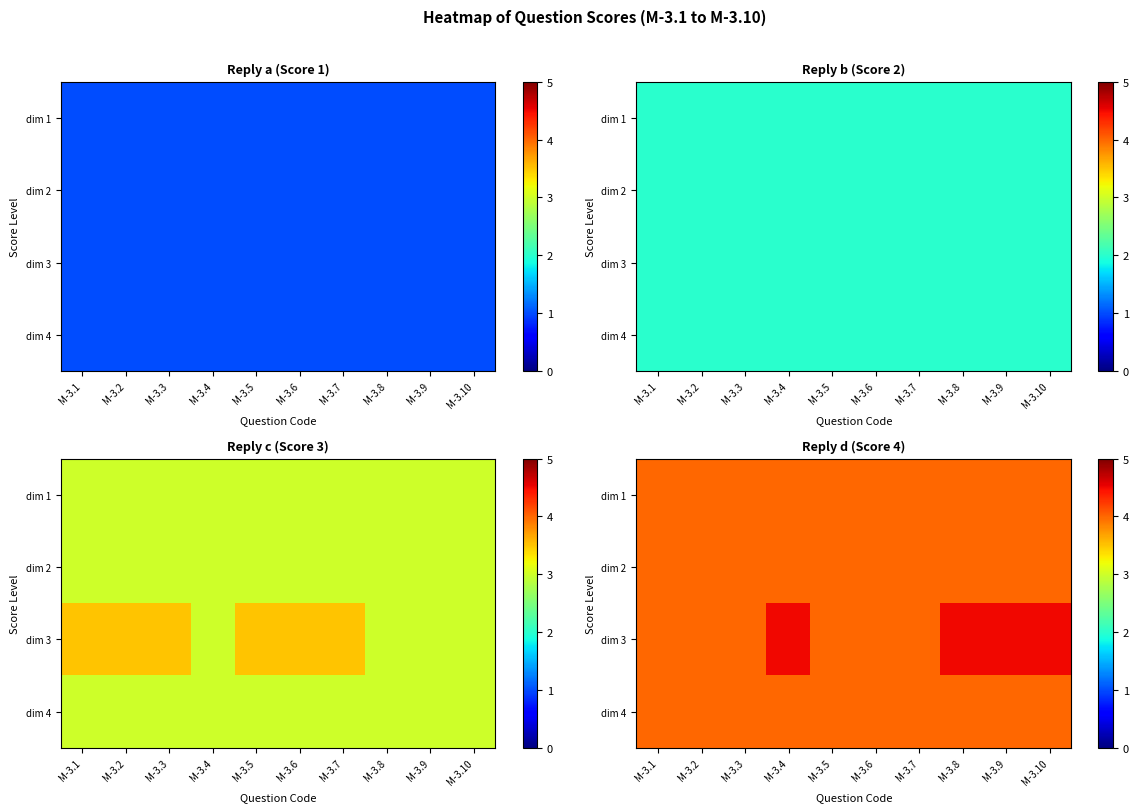

List the labels in order of dim 2 value, smallest first.

M-3.1, M-3.2, M-3.3, M-3.4, M-3.5, M-3.6, M-3.7, M-3.8, M-3.9, M-3.10